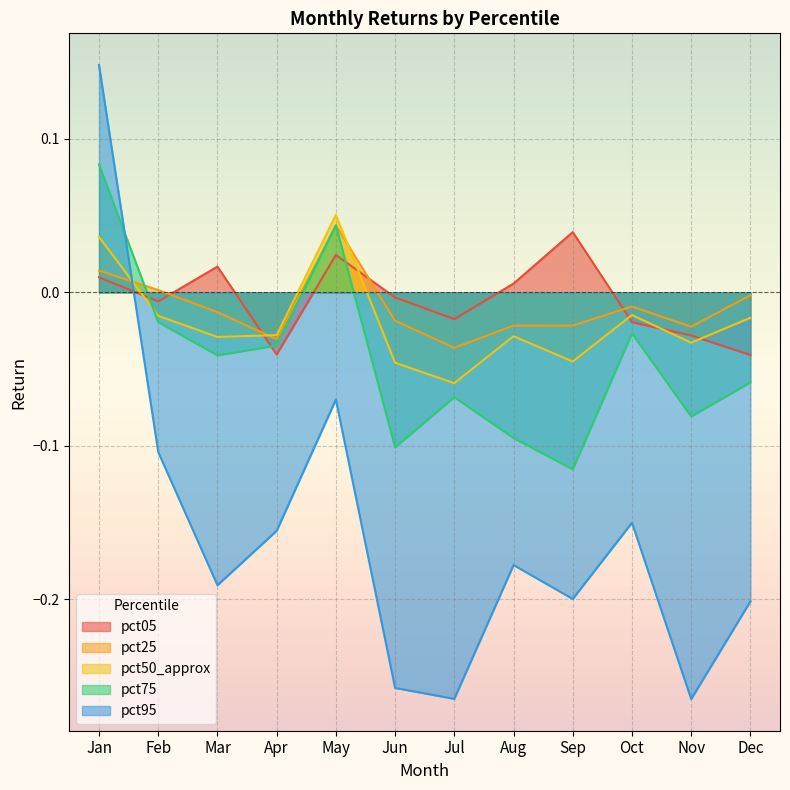

What is the difference between the pct50_approx values at Mar and May?

0.1